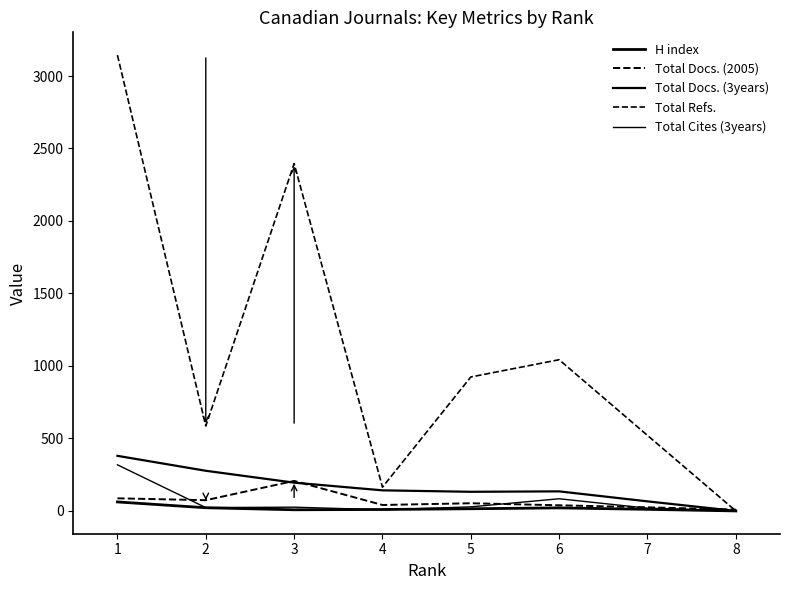

Is the value of Total Docs. (2005) at 1 greater than the value of Total Cites (3years) at 6?

Yes